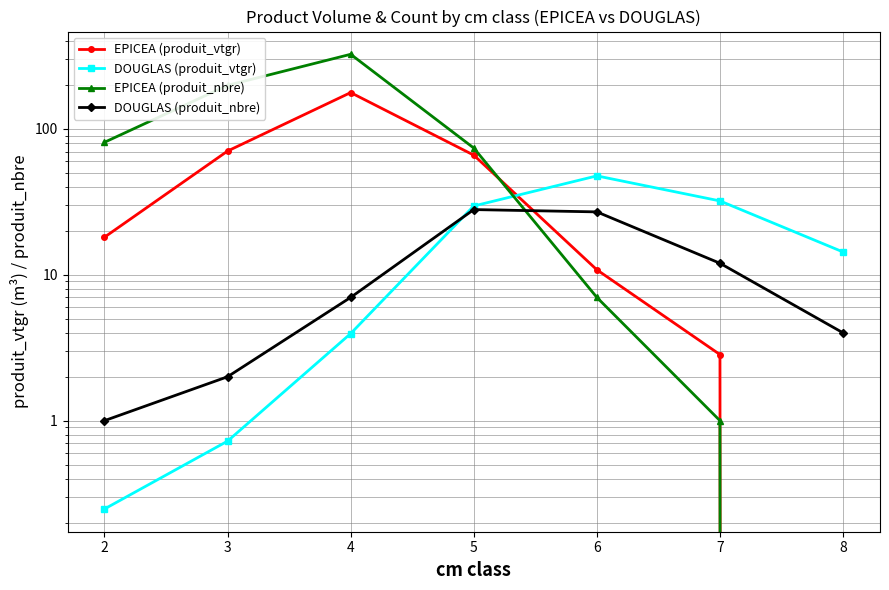

What is the sum of all DOUGLAS (produit_vtgr) values?

128.7